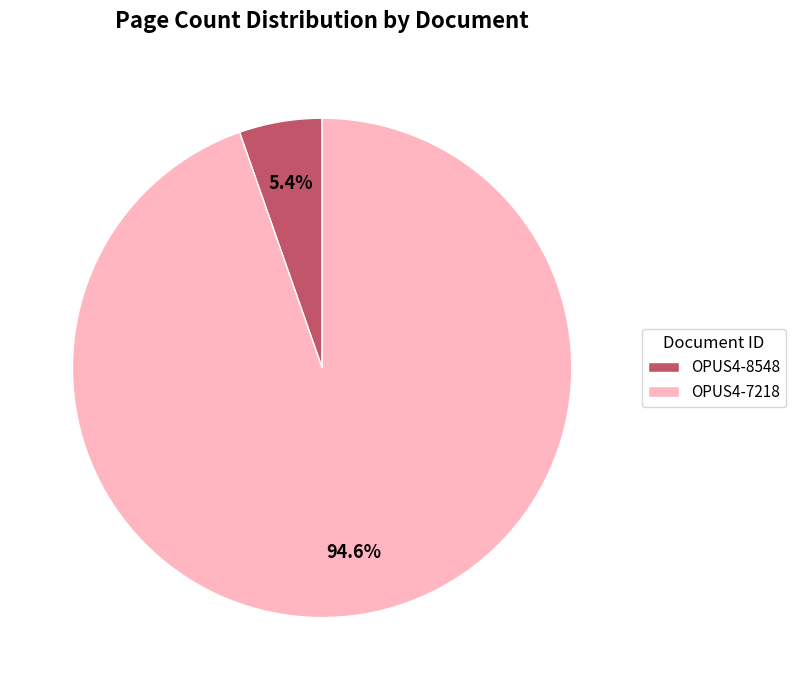

To the nearest percent, what is the difference between the OPUS4-8548 and OPUS4-7218 slice percentages?

89%